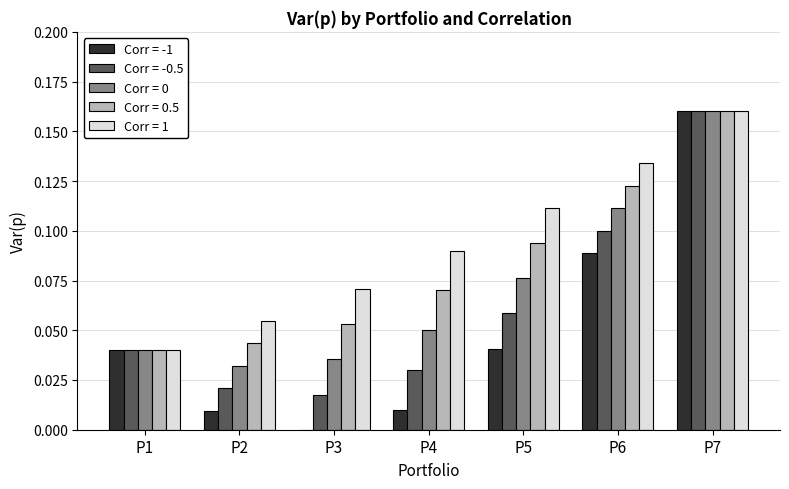

Which series has the largest total across all categories?

Corr = 1